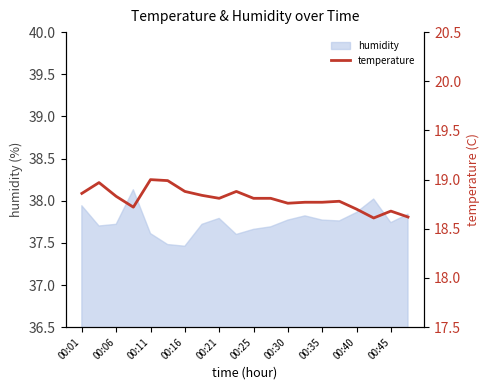

Reading right to left, what are all the values shown in this chart?

18.6	18.7	18.6	18.7	18.8	18.8	18.8	18.8	18.8	18.8	18.9	18.8	18.8	18.9	19.0	19.0	18.7	18.8	19.0	18.9